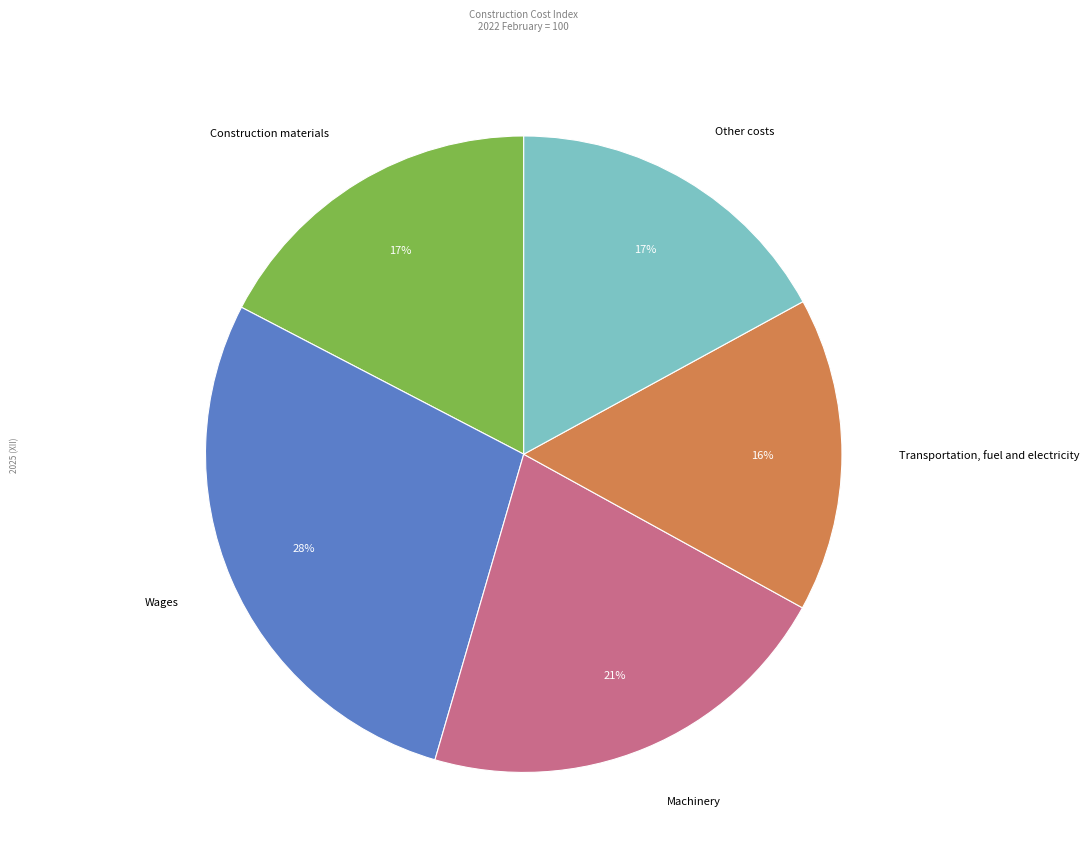

Which has a higher value, Wages or Construction materials?

Wages